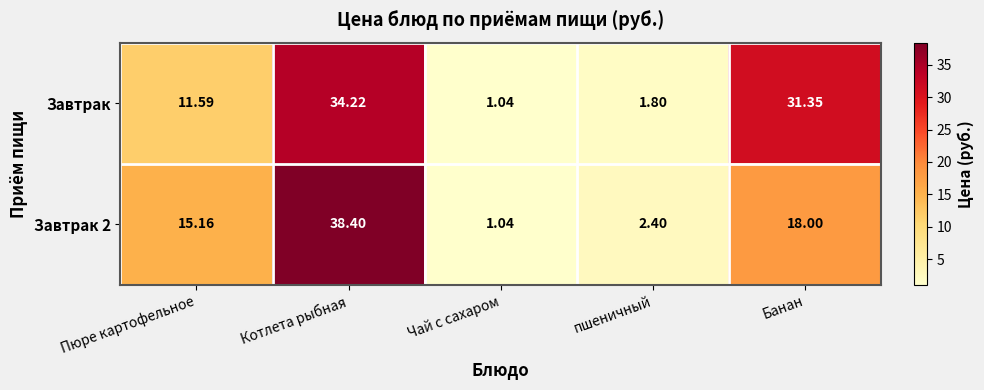

Where does the Завтрак 2 series first go above 15?

Пюре картофельное